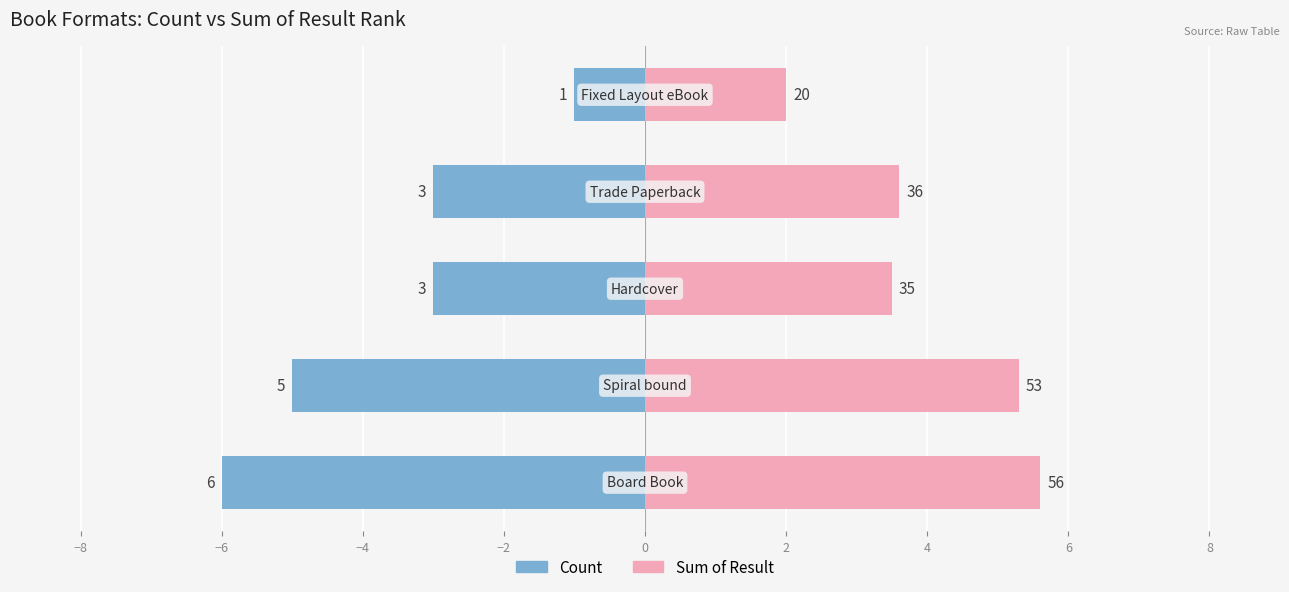

How many bars are there in total?

10